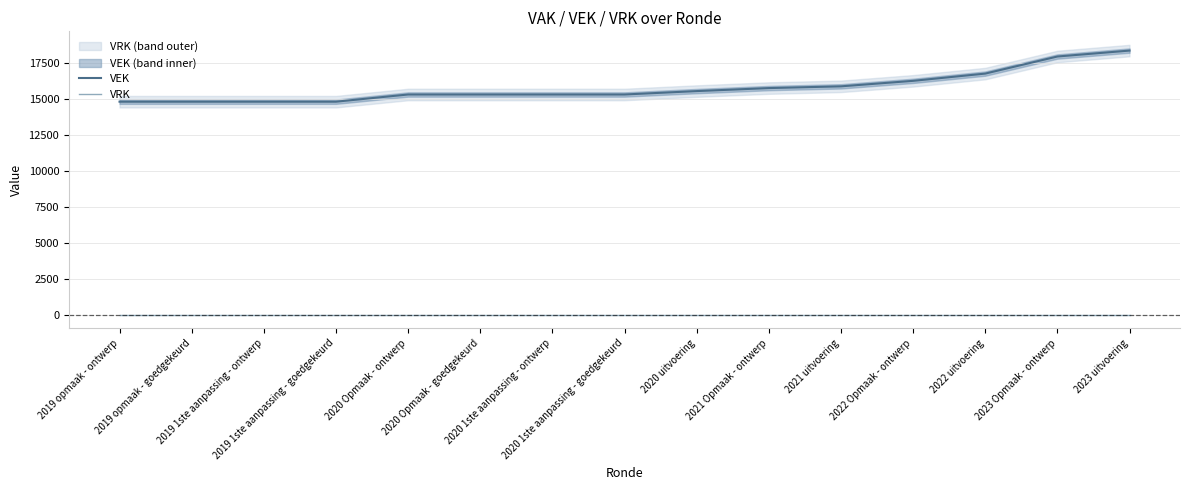

True or false: VEK and VRK cross at least once.

False